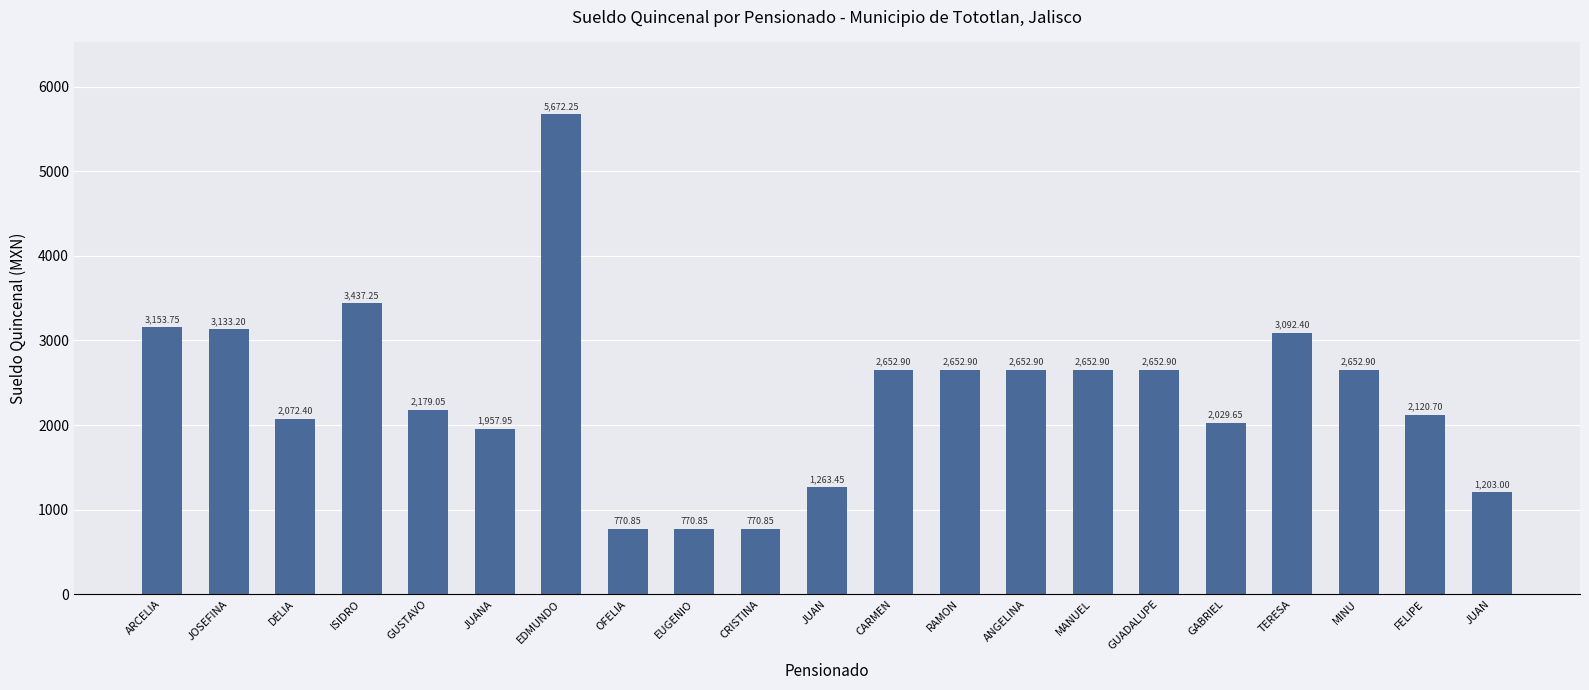

What is the label of the 4th bar from the right?

TERESA